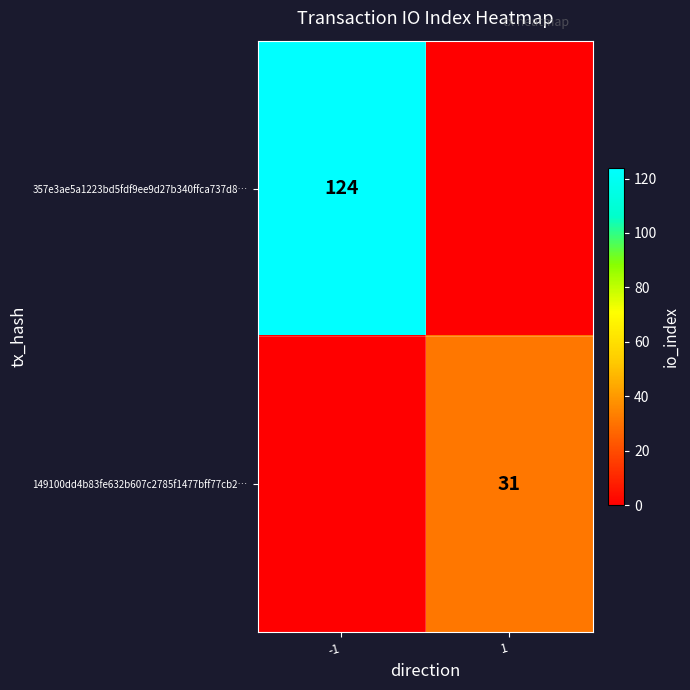

Is the value of 149100dd4b83fe632b607c2785f1477bff77cb2… at 1 greater than the value of 357e3ae5a1223bd5fdf9ee9d27b340ffca737d8… at -1?

No